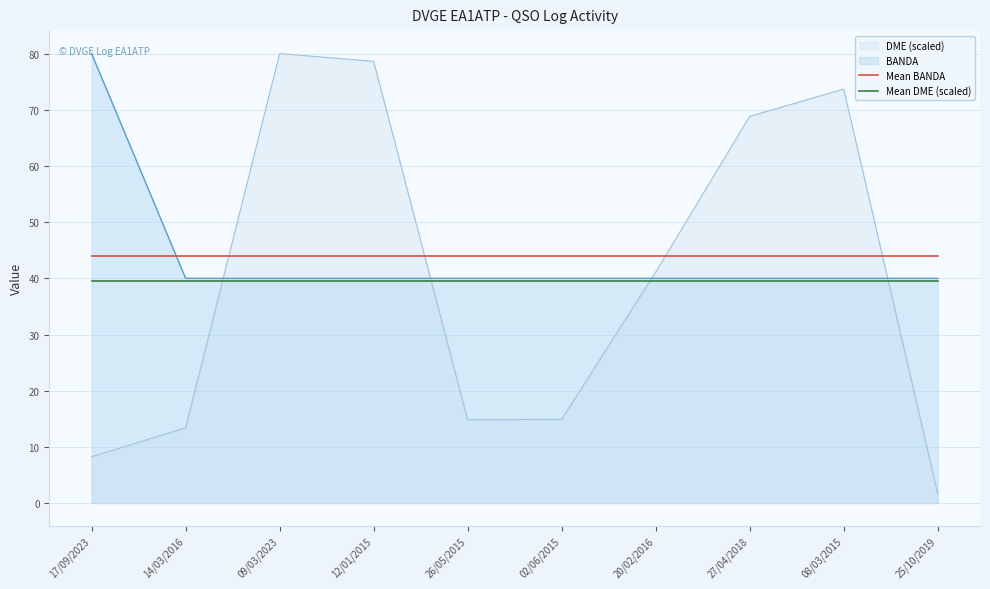

The value of Mean DME (scaled) at 17/09/2023 is 39.5. True or false?

True